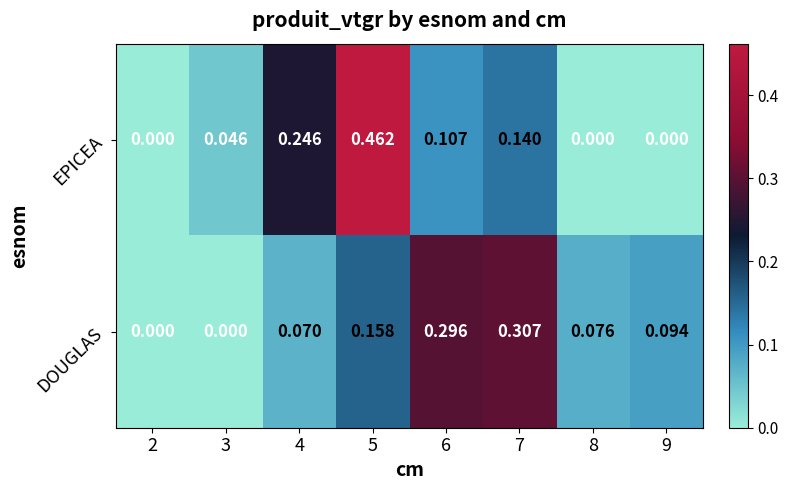

Which series changed the most between 8 and 9?

DOUGLAS